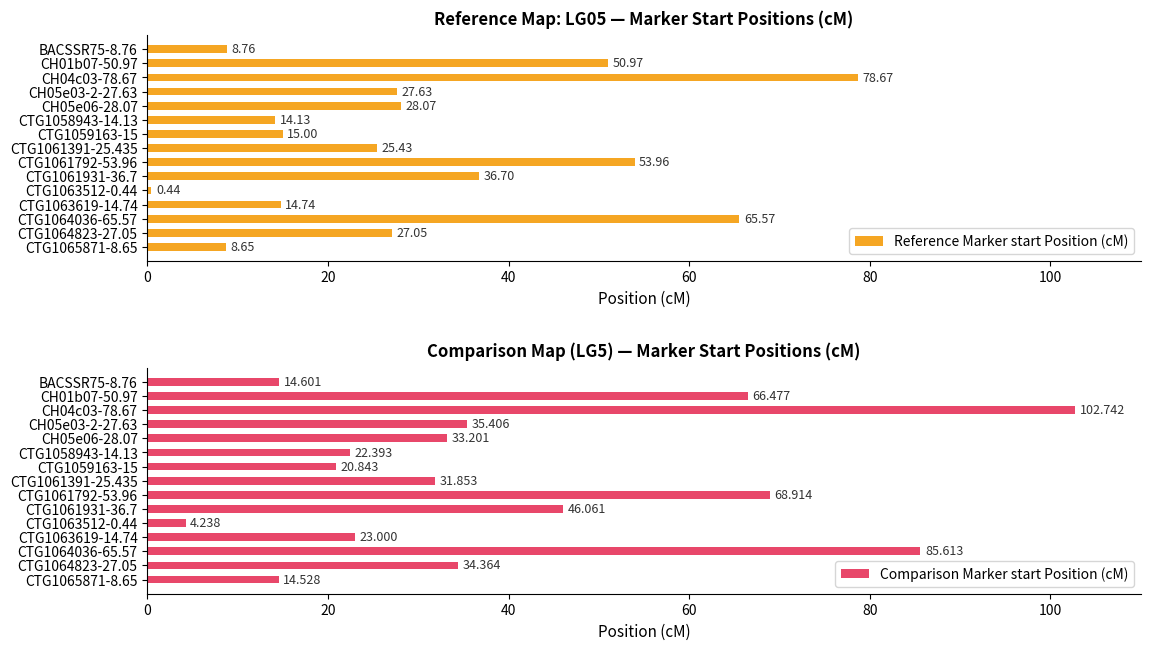

True or false: Comparison Marker start Position (cM) has a value of 33.1 at CH01b07-50.97.

False